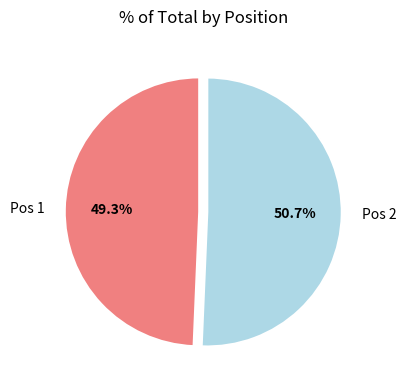

Which category accounts for the majority?

Pos 2